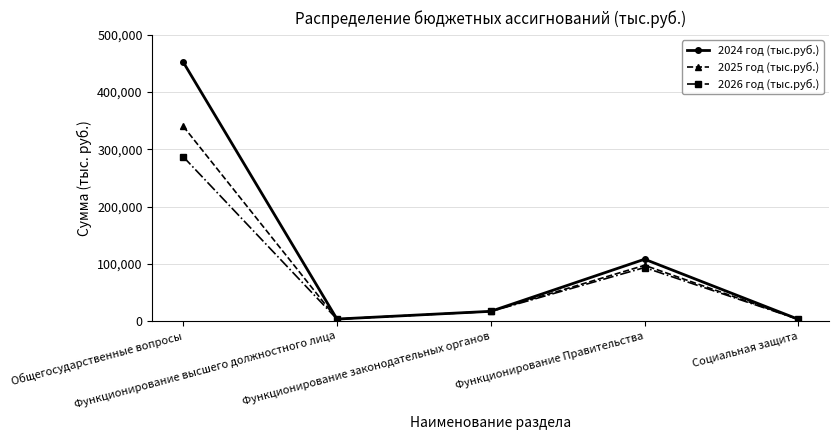

What is the difference between the maximum and minimum values in the 2024 год (тыс.руб.) series?

449328.7